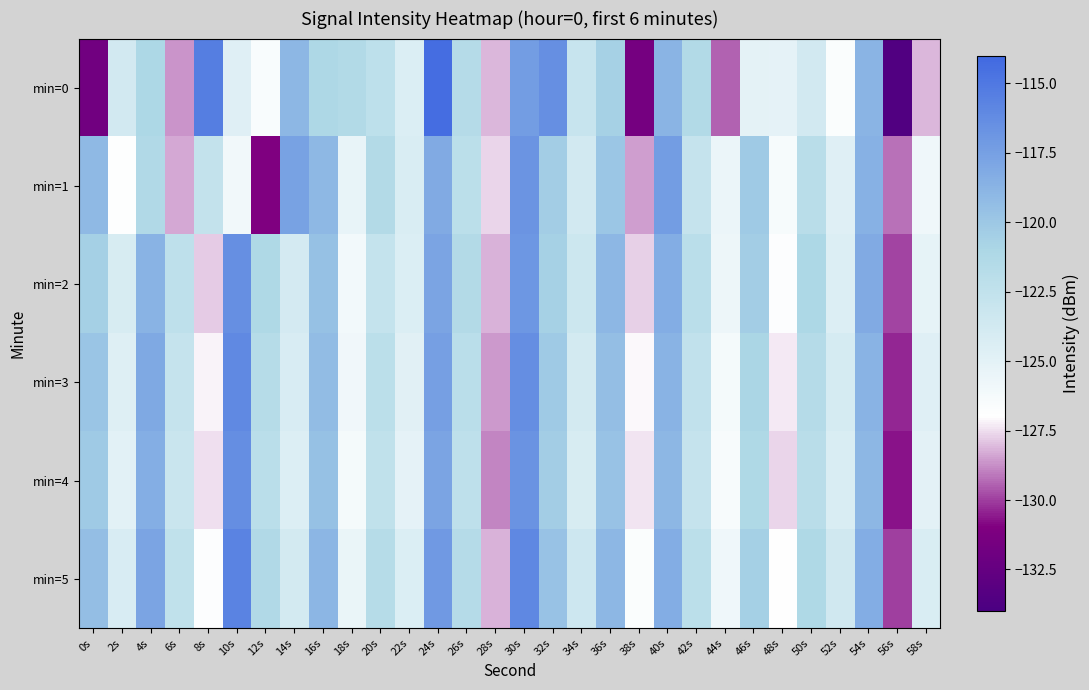

Reading right to left, transcribe all the data shown in this chart.

min=0: 58s=-128.1	56s=-133.5	54s=-118.8	52s=-126.7	50s=-123.7	48s=-125.1	46s=-125.0	44s=-129.4	42s=-121.4	40s=-118.8	38s=-131.5	36s=-120.6	34s=-123.0	32s=-116.5	30s=-117.3	28s=-128.1	26s=-121.6	24s=-114.3	22s=-124.4	20s=-122.2	18s=-121.4	16s=-121.1	14s=-119.0	12s=-126.6	10s=-124.7	8s=-115.4	6s=-128.6	4s=-121.0	2s=-123.8	0s=-131.8
min=1: 58s=-125.8	56s=-129.2	54s=-118.6	52s=-124.7	50s=-121.9	48s=-126.4	46s=-120.1	44s=-125.6	42s=-122.8	40s=-117.3	38s=-128.5	36s=-119.9	34s=-123.7	32s=-120.4	30s=-116.8	28s=-127.6	26s=-122.1	24s=-118.2	22s=-124.3	20s=-121.5	18s=-125.3	16s=-119.0	14s=-117.6	12s=-131.0	10s=-126.0	8s=-122.6	6s=-128.3	4s=-121.3	2s=-126.8	0s=-119.2
min=2: 58s=-125.2	56s=-129.9	54s=-118.2	52s=-124.5	50s=-121.1	48s=-126.8	46s=-120.4	44s=-125.7	42s=-122.0	40s=-118.3	38s=-127.7	36s=-119.0	34s=-123.3	32s=-120.6	30s=-116.9	28s=-128.2	26s=-121.5	24s=-117.8	22s=-124.4	20s=-122.7	18s=-126.1	16s=-119.6	14s=-123.9	12s=-121.2	10s=-116.5	8s=-127.8	6s=-122.3	4s=-118.7	2s=-124.1	0s=-120.5
min=3: 58s=-124.7	56s=-130.4	54s=-118.7	52s=-124.0	50s=-121.6	48s=-127.3	46s=-120.9	44s=-126.2	42s=-122.5	40s=-118.7	38s=-127.1	36s=-119.4	34s=-123.8	32s=-120.1	30s=-116.4	28s=-128.6	26s=-122.0	24s=-117.5	22s=-124.8	20s=-122.1	18s=-125.9	16s=-119.3	14s=-124.2	12s=-121.7	10s=-116.1	8s=-127.2	6s=-122.8	4s=-118.1	2s=-124.6	0s=-119.8
min=4: 58s=-125.0	56s=-130.7	54s=-119.0	52s=-124.3	50s=-121.9	48s=-127.6	46s=-121.2	44s=-126.5	42s=-122.8	40s=-119.0	38s=-127.4	36s=-119.7	34s=-124.1	32s=-120.4	30s=-116.7	28s=-128.9	26s=-122.3	24s=-117.8	22s=-125.1	20s=-122.4	18s=-126.2	16s=-119.6	14s=-124.5	12s=-122.0	10s=-116.4	8s=-127.5	6s=-123.1	4s=-118.4	2s=-124.9	0s=-120.1
min=5: 58s=-124.3	56s=-130.0	54s=-118.3	52s=-123.6	50s=-121.2	48s=-126.9	46s=-120.5	44s=-125.8	42s=-122.1	40s=-118.3	38s=-126.7	36s=-119.0	34s=-123.4	32s=-119.7	30s=-116.0	28s=-128.2	26s=-121.6	24s=-117.1	22s=-124.4	20s=-121.7	18s=-125.5	16s=-118.9	14s=-123.8	12s=-121.3	10s=-115.7	8s=-126.8	6s=-122.4	4s=-117.8	2s=-124.2	0s=-119.4